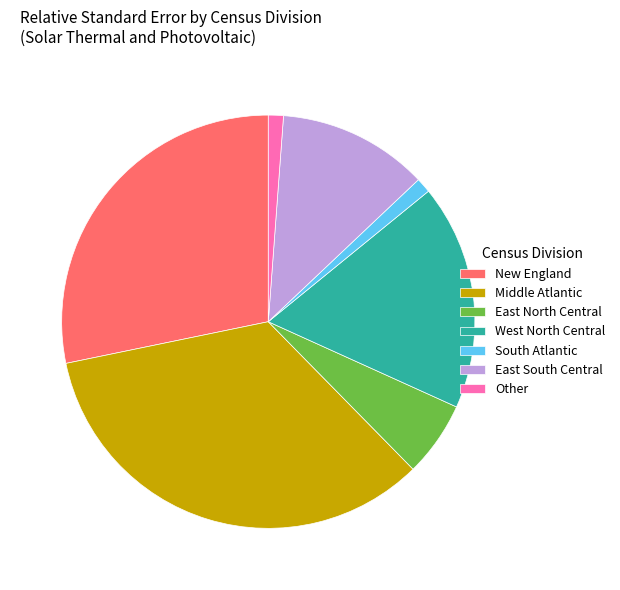

Is the sum of West North Central and Middle Atlantic greater than half?

Yes